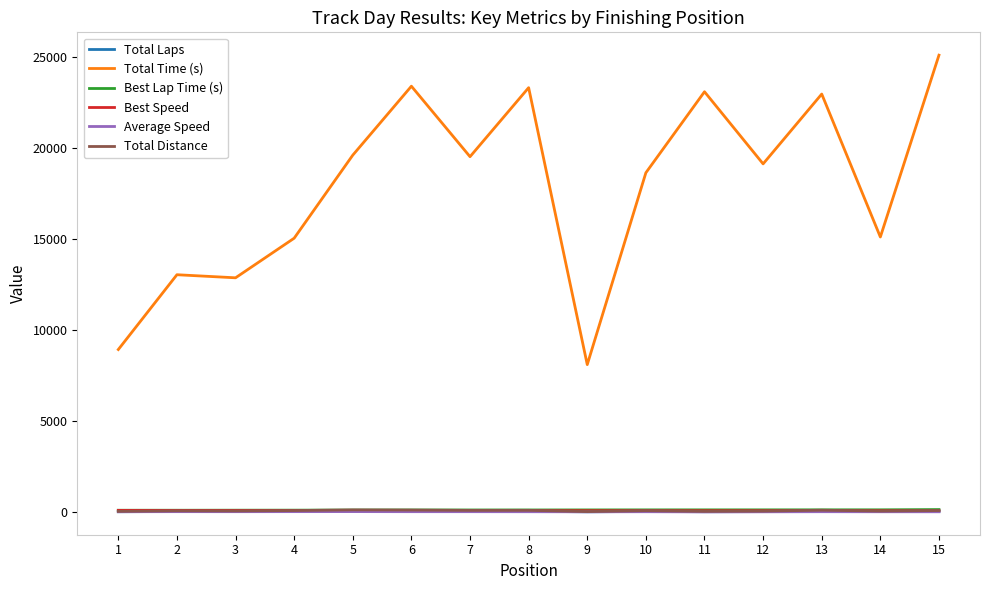

Which category has the lowest value in the Total Time (s) series?

9